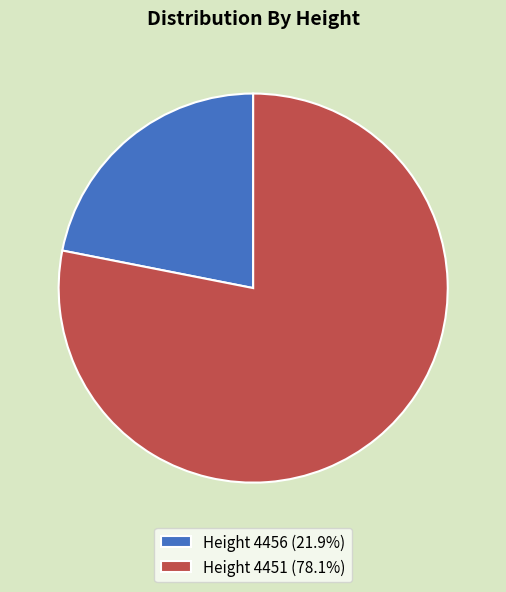

What is the ratio of the value at Height 4456 (21.9%) to the value at Height 4451 (78.1%)?

0.3